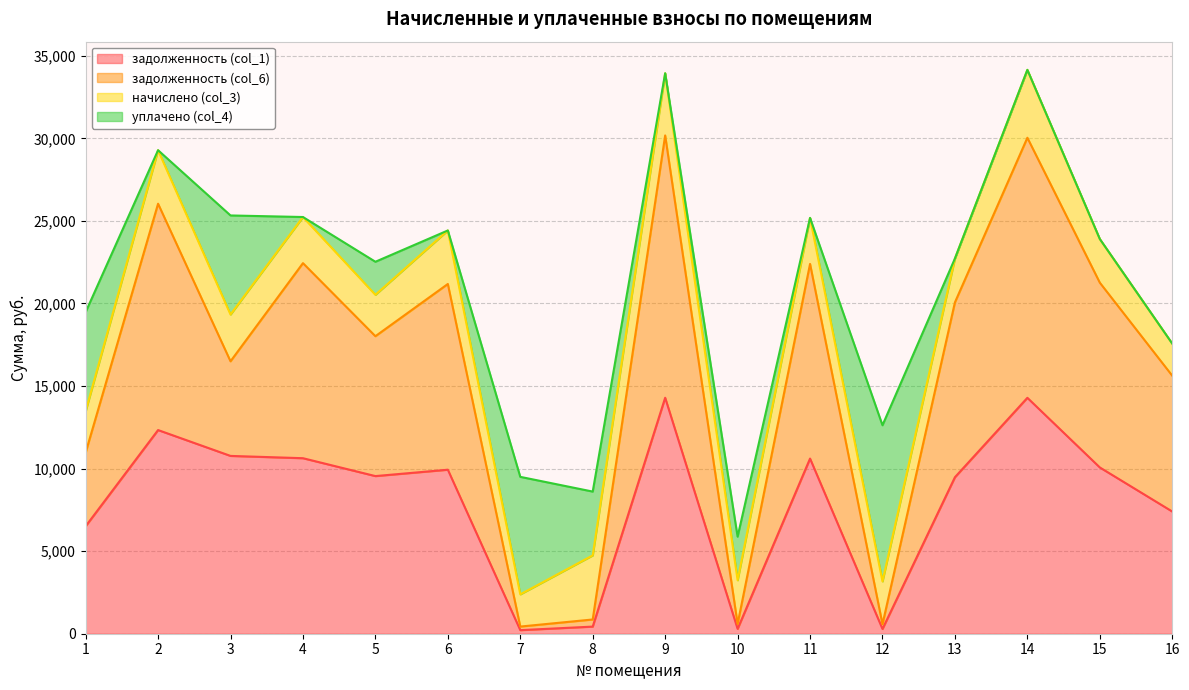

What is the total value across all series at 3?

25328.8